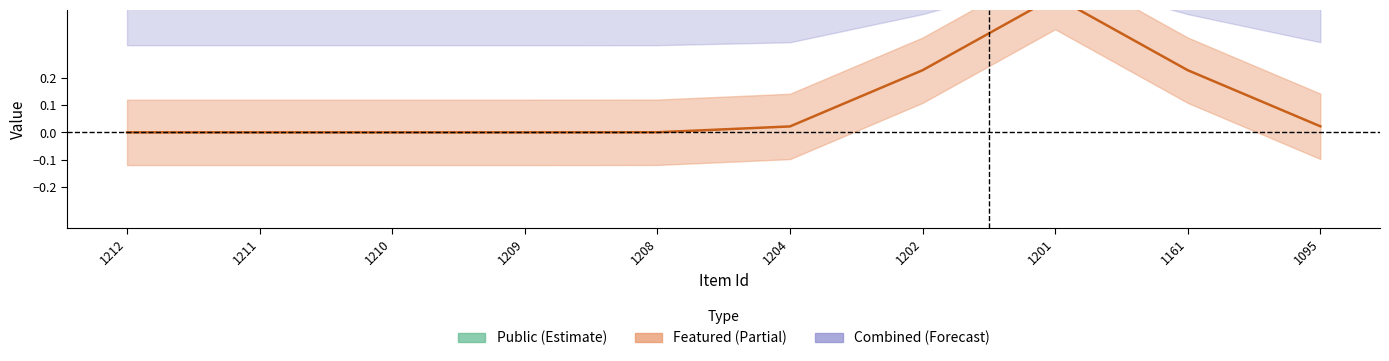

The featured series shows -1 at 1204. True or false?

False